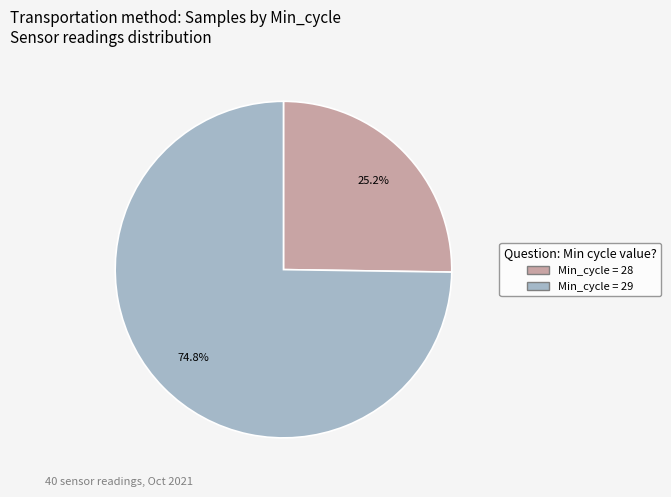

Is there a majority slice in this chart?

Yes